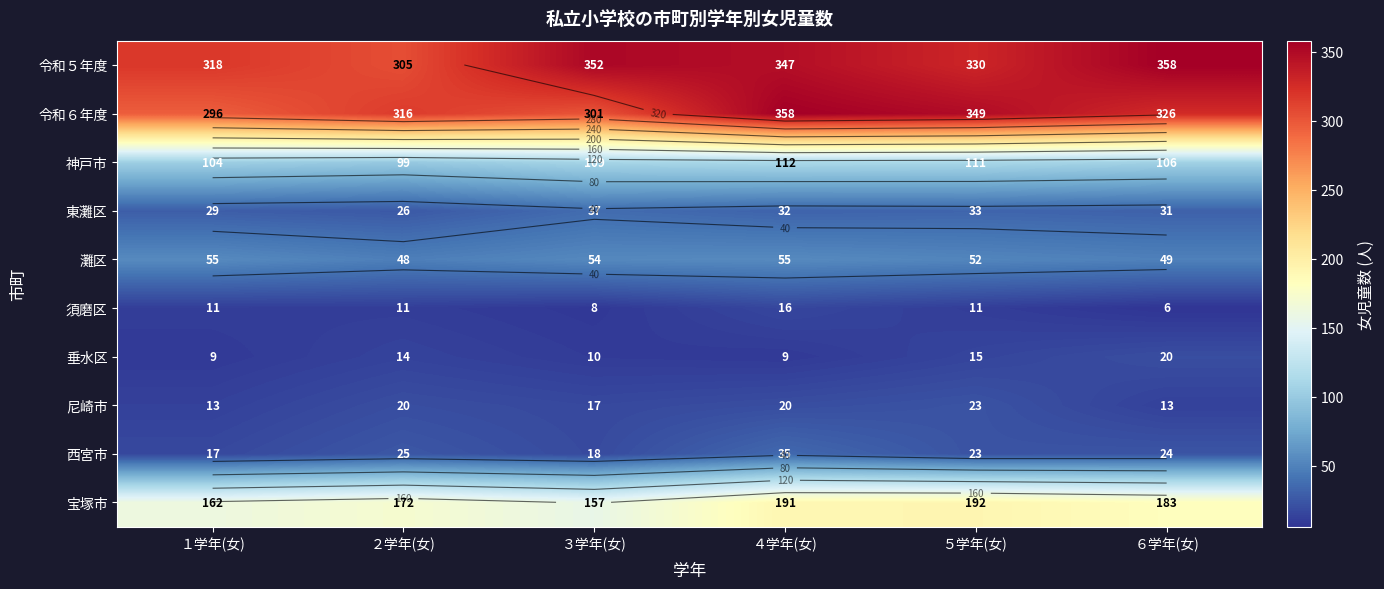

What is the difference between the 西宮市 values at ２学年(女) and ３学年(女)?

7